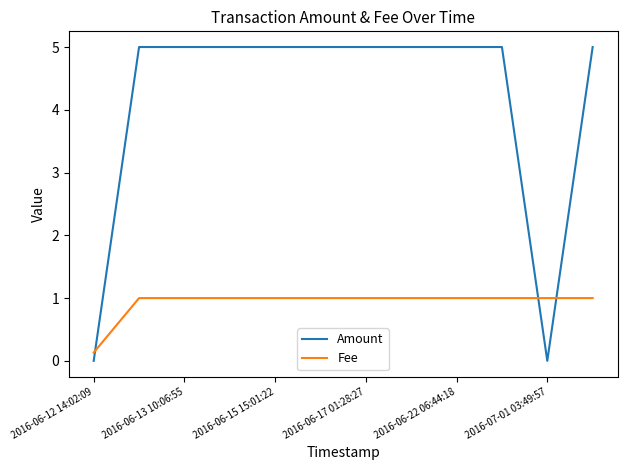

True or false: Amount and Fee intersect in this chart.

True